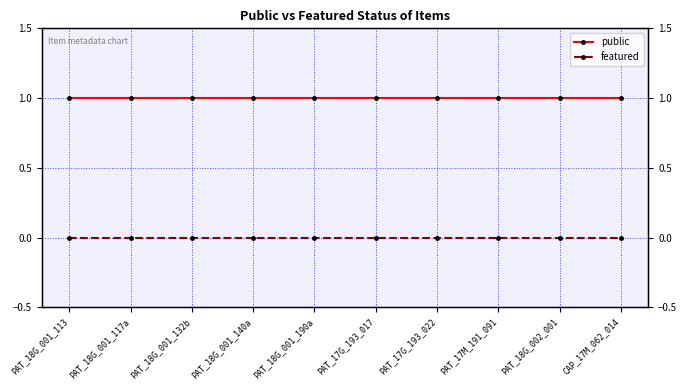

Between PAT_18G_001_113 and PAT_18G_002_001, which series saw the biggest shift?

public